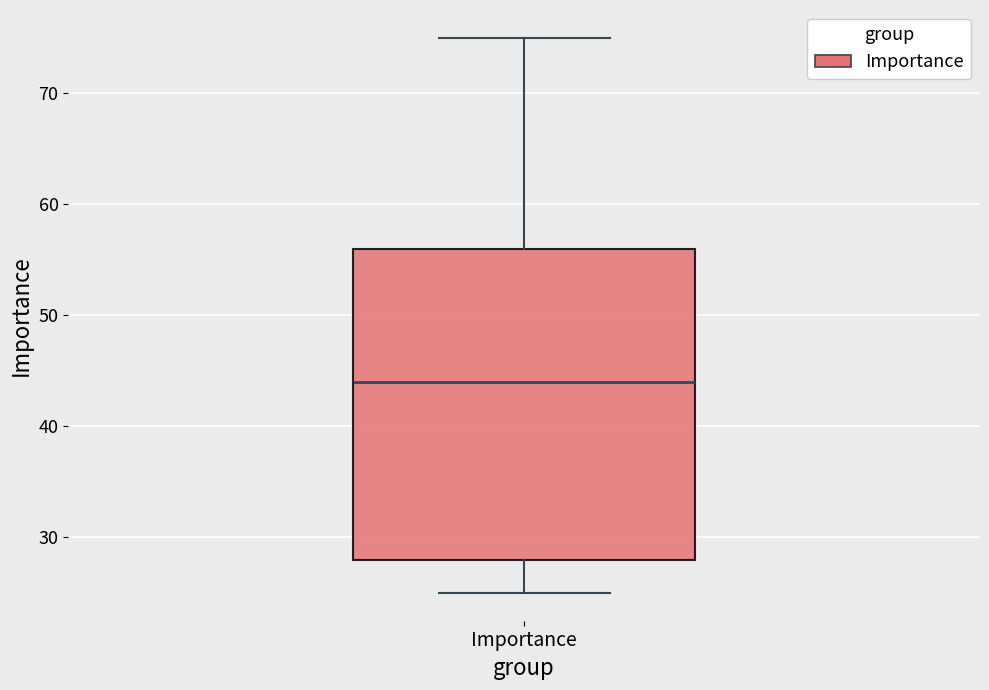

Transcribe this box plot: give where the median line is, the range the box spans, and where the two whiskers end, as read against the y-axis. The values are not printed on the chart, so give them approximately, as read against the axis.

median 44, box 28 to 56, whiskers 25 to 75